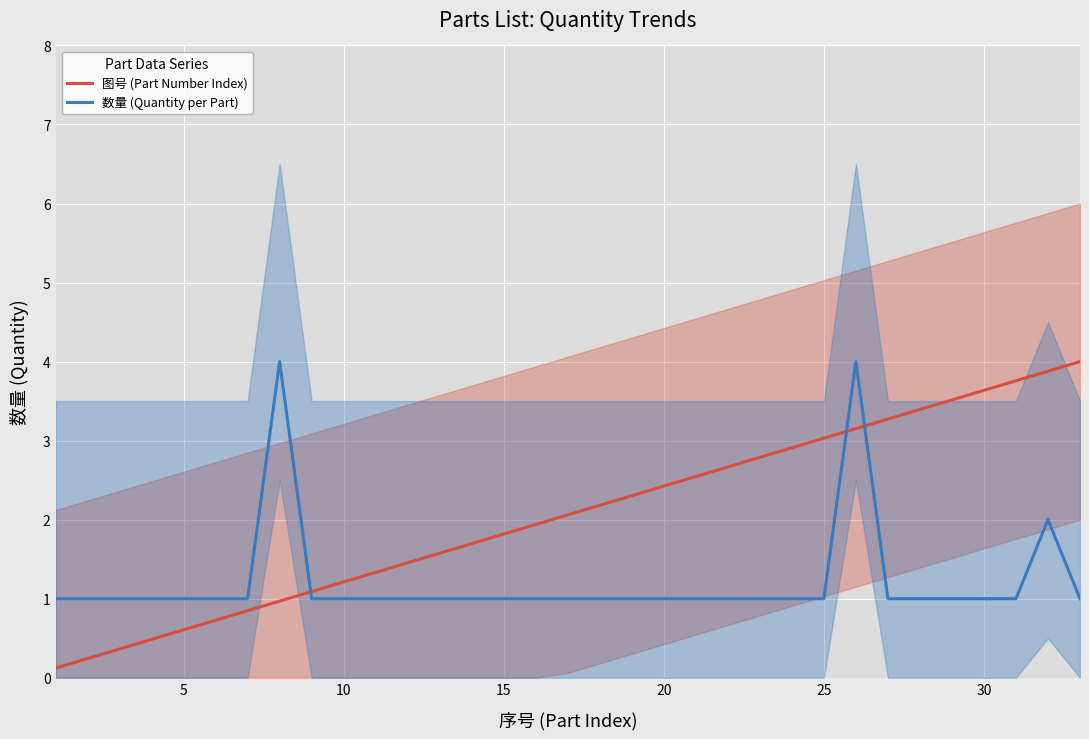

True or false: 数量 (Quantity per Part) and 图号 (Part Number Index) cross at least once.

True